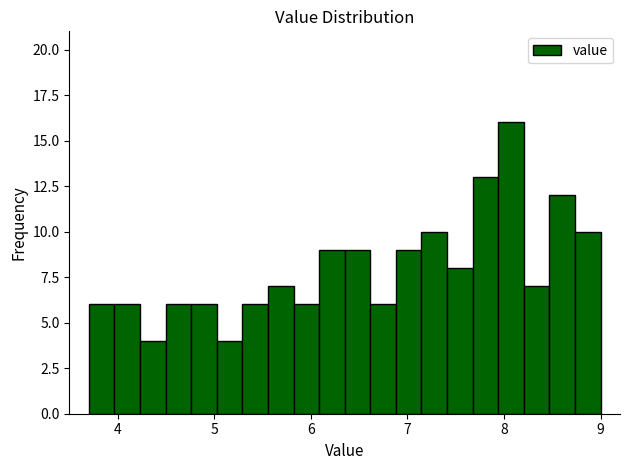

Read against the x-axis, roughly where is the centre of the tallest bar?

8.1